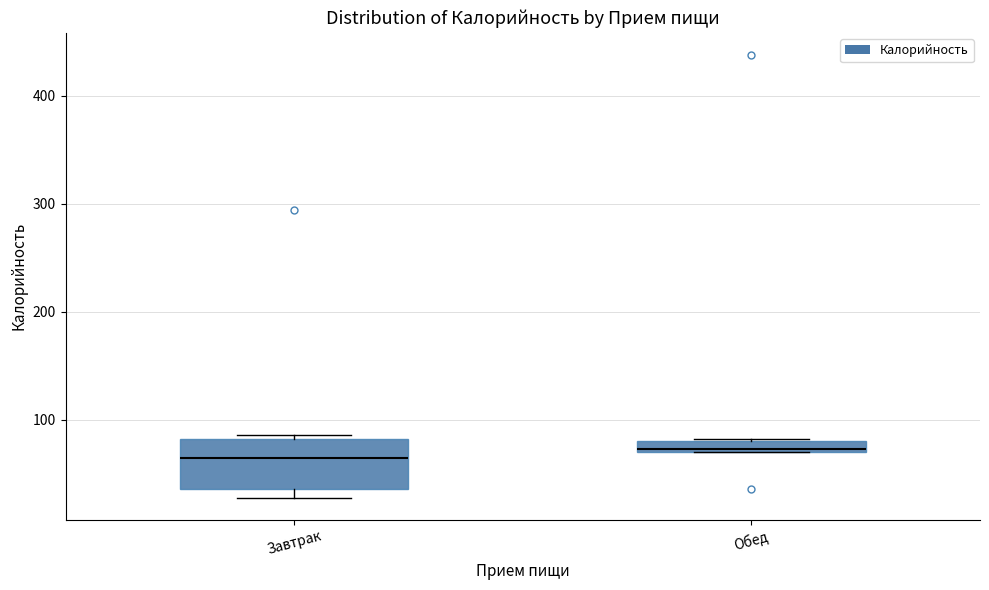

Which box is the tallest, from its lower edge to its upper edge?

Завтрак